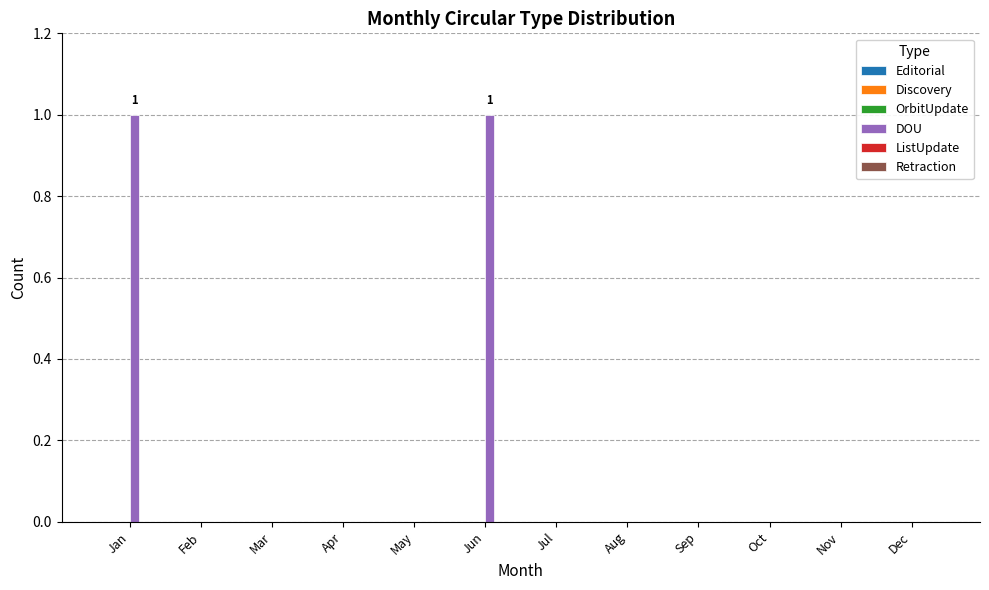

Reading right to left, list all the values displayed in this chart.

Dec=0	Nov=0	Oct=0	Sep=0	Aug=0	Jul=0	Jun=1	May=0	Apr=0	Mar=0	Feb=0	Jan=1